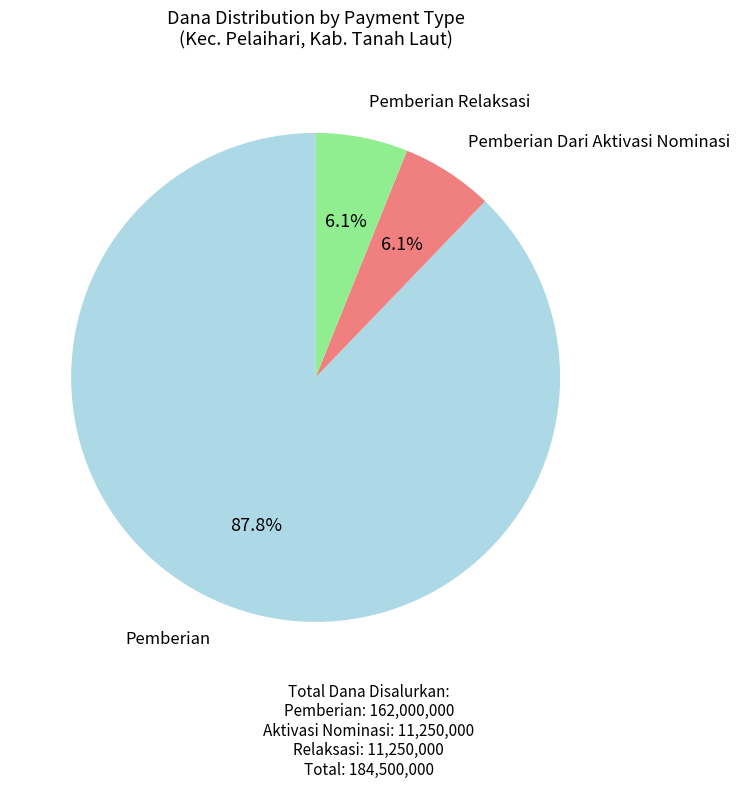

Is there a majority slice in this chart?

Yes